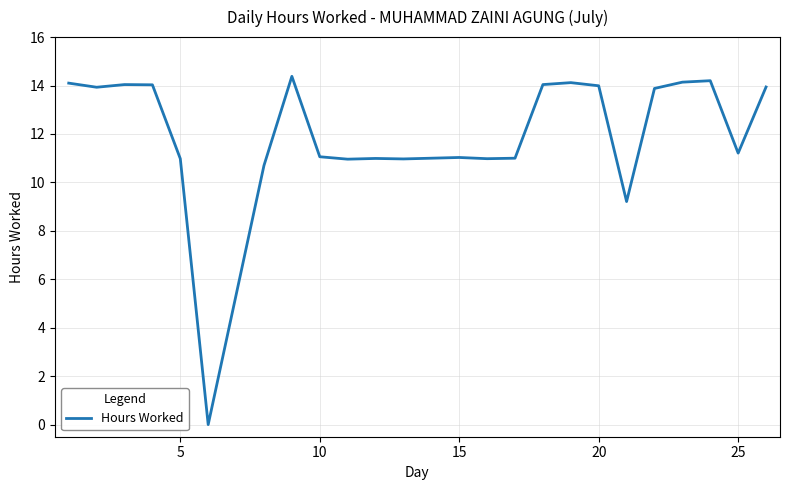

Is this an area chart (filled region under the line)?

No